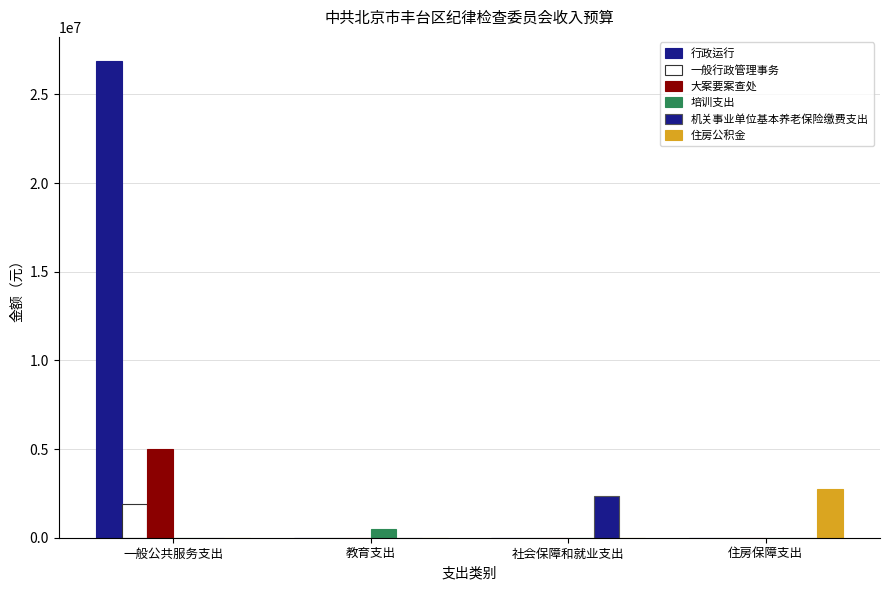

How many data points in 一般行政管理事务 are above 0?

1